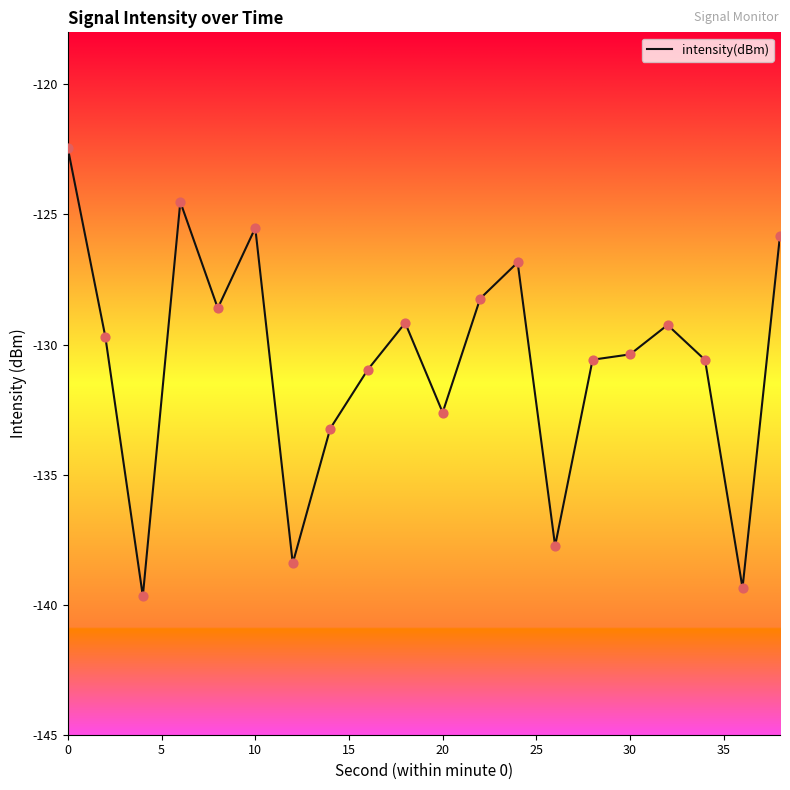

What is the difference between the maximum and minimum values?

17.2